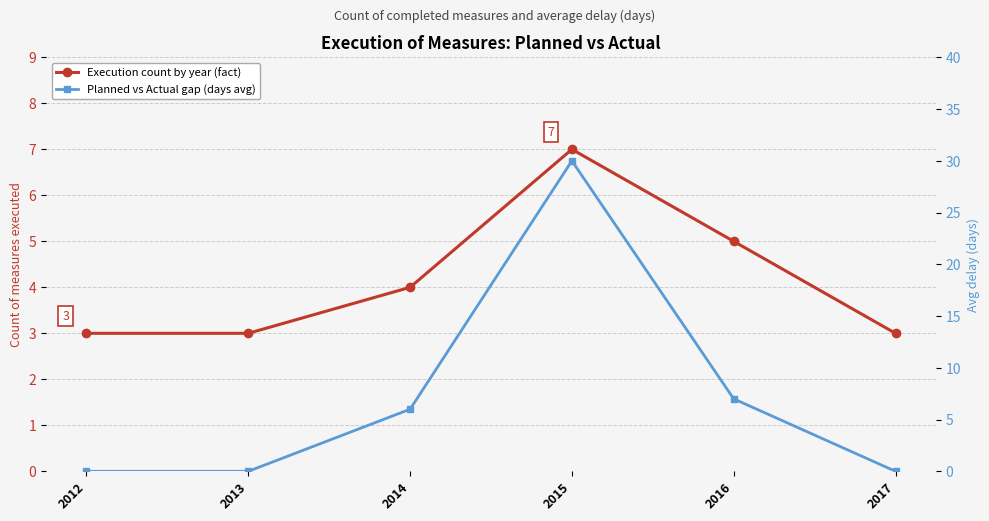

What is the difference between the Planned vs Actual gap (days avg) values at 2013 and 2014?

6